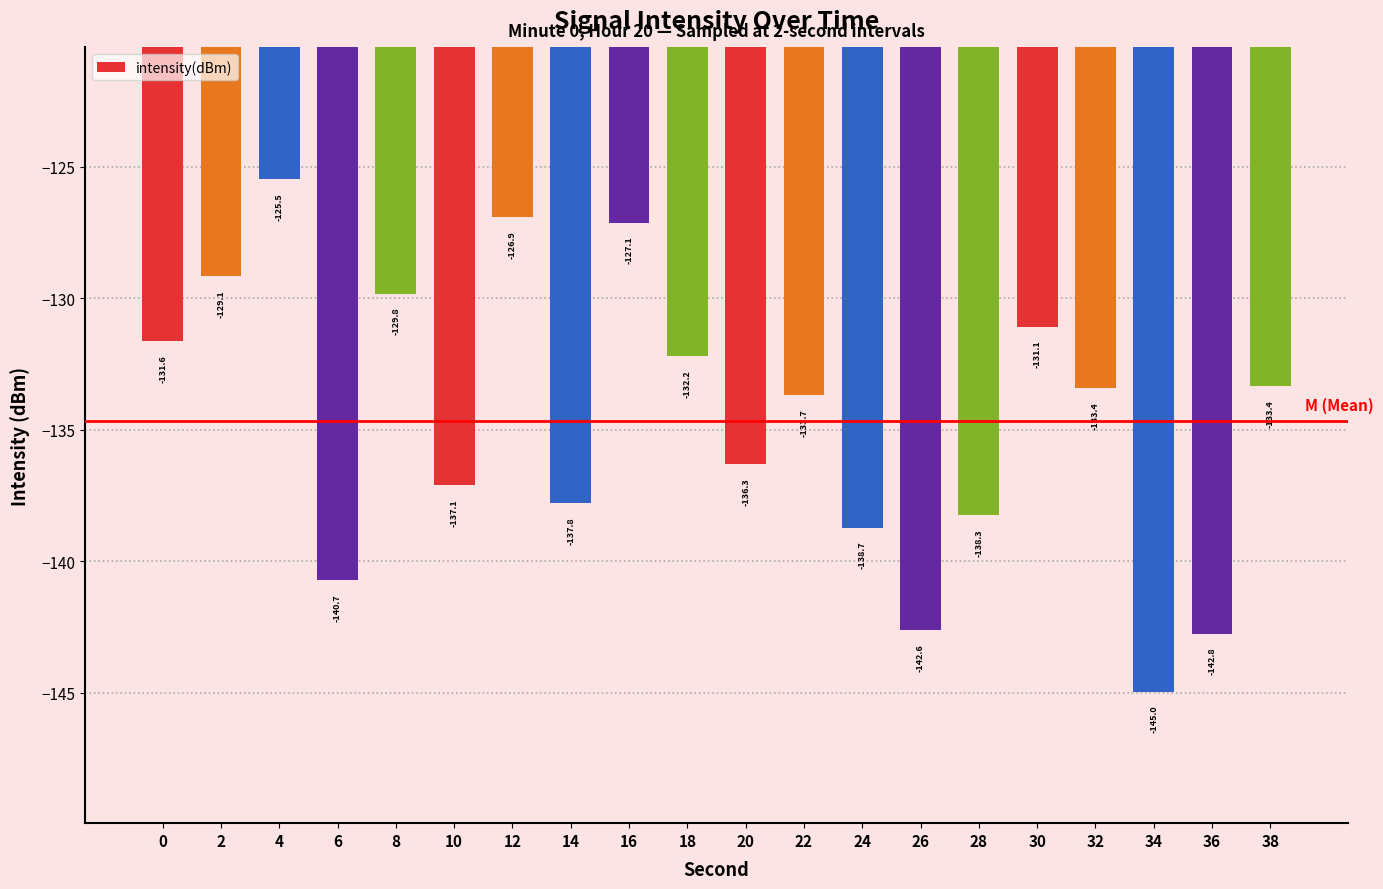

The value at 14 is -211.8. True or false?

False